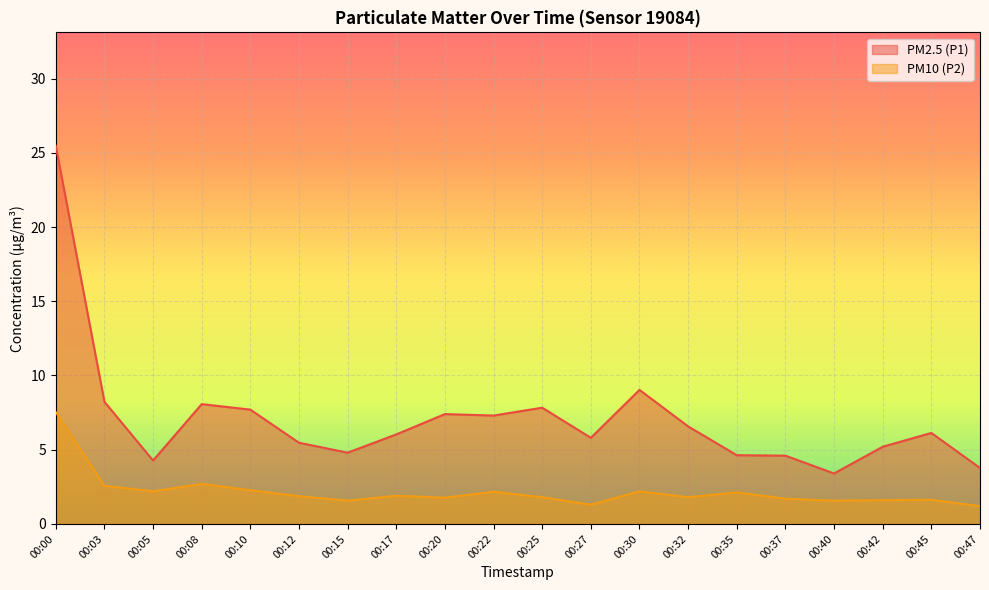

Rank the series at 00:00 from highest to lowest value.

PM2.5 (P1), PM10 (P2)